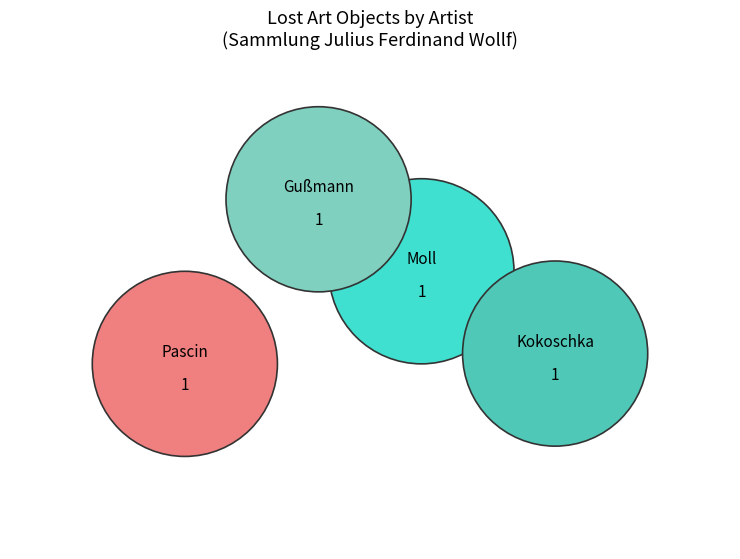

How much of the chart is everything except Gußmann, Otto?

75.0%